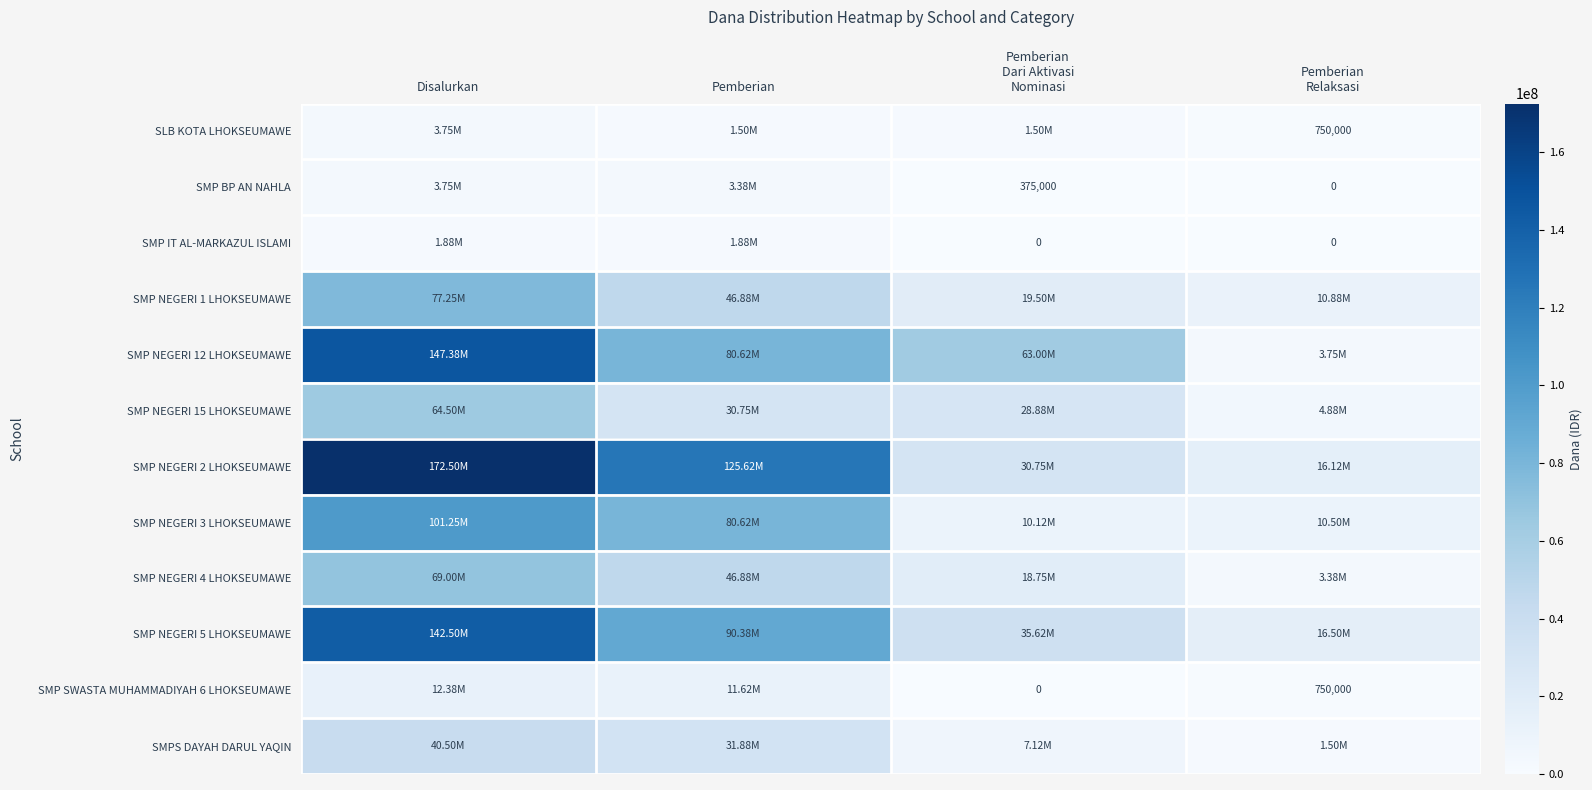

Is the value of SMP NEGERI 4 LHOKSEUMAWE at Disalurkan greater than the value of SLB KOTA LHOKSEUMAWE at Pemberian Dari Aktivasi Nominasi?

Yes